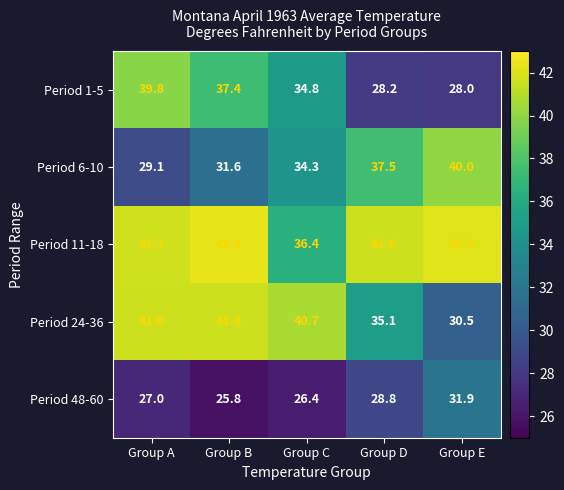

What is the difference between the Period 24-36 values at Group E and Group A?

11.1